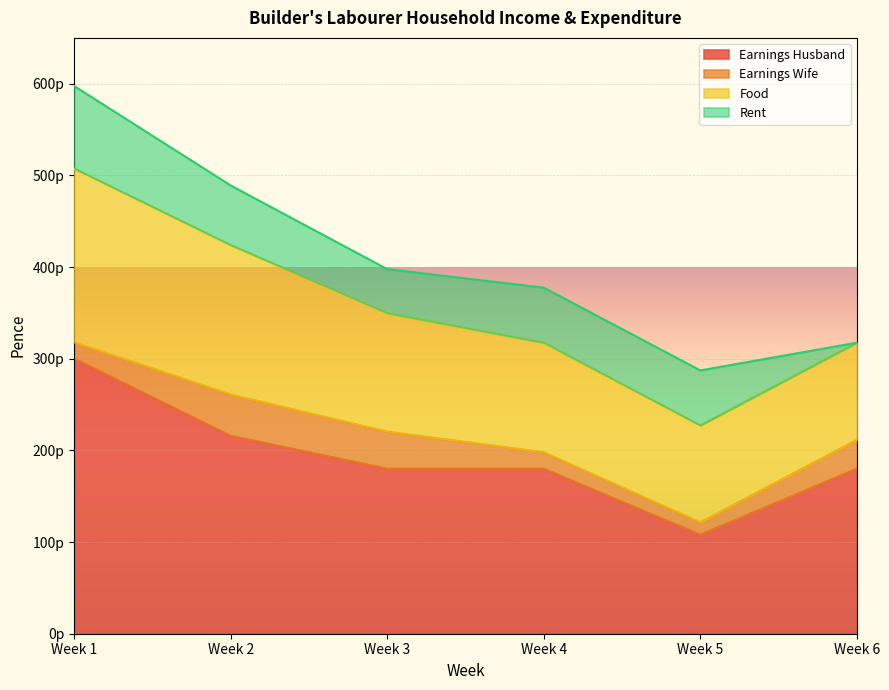

True or false: Food and Earnings Husband cross at least once.

False